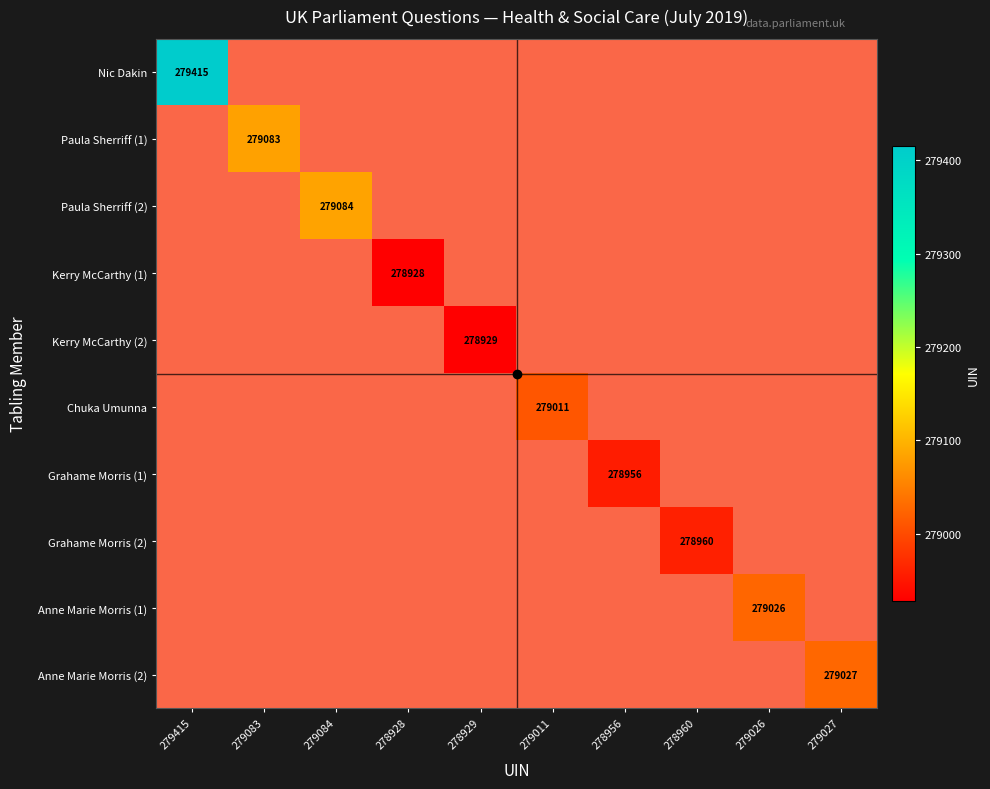

At how many categories does at least one series exceed 279305?

1